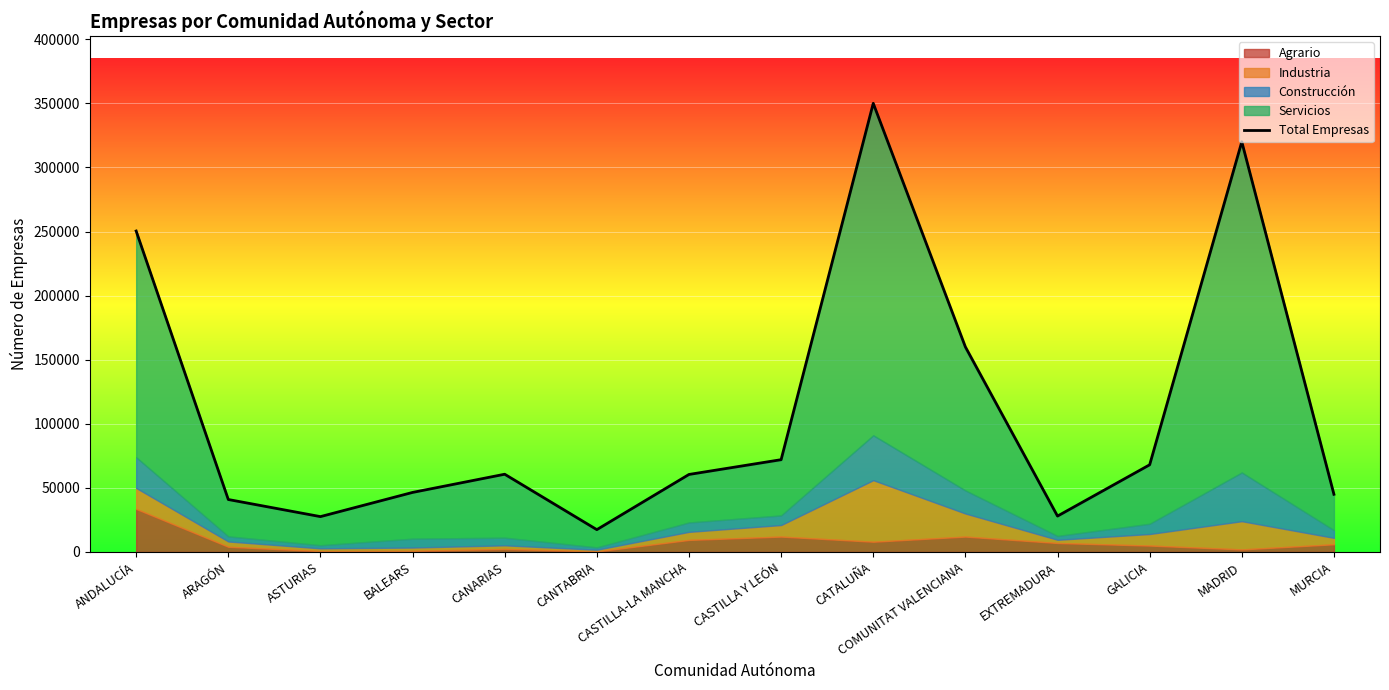

The chart shows a value of 9395 at EXTREMADURA. True or false?

False